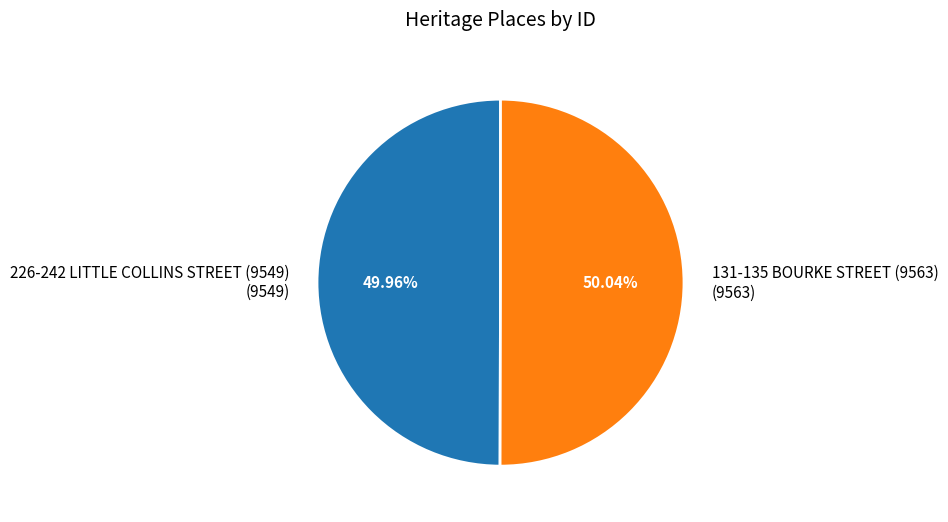

Is there any slice that represents more than half of the pie?

Yes